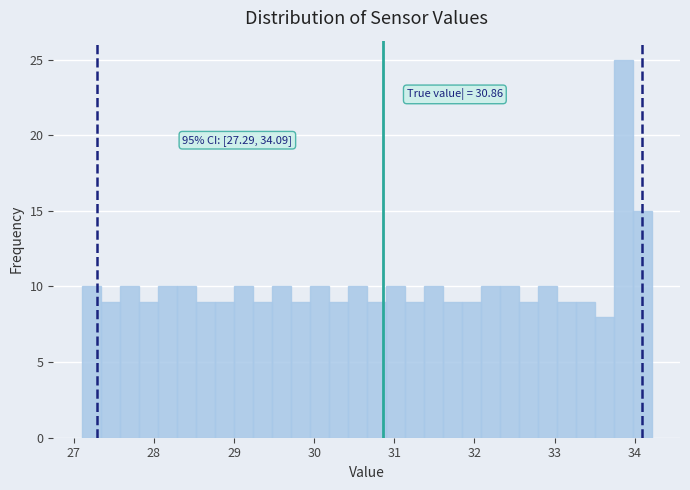

Around what value on the x-axis is the tallest bar? Give the approximate position of its centre, as read against the axis.

33.9